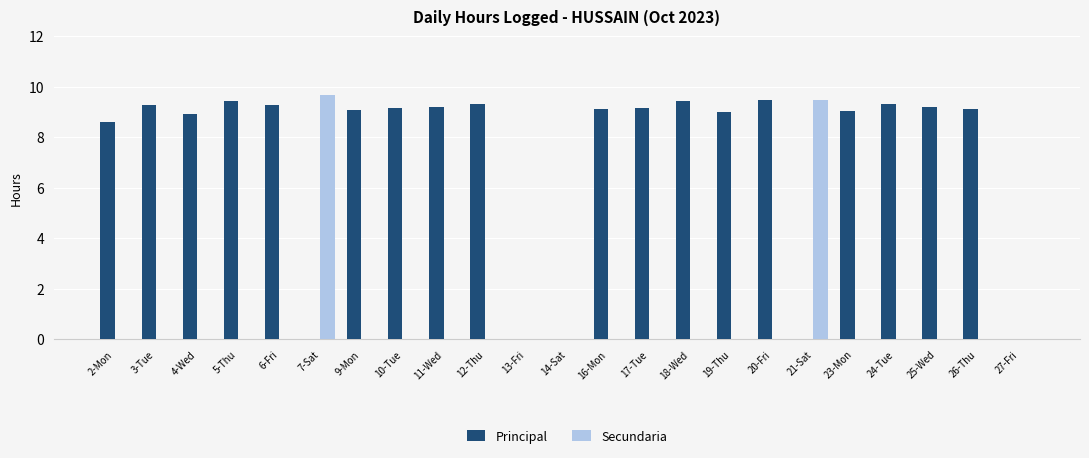

What is the approximate value of Principal at 10-Tue?

9.2